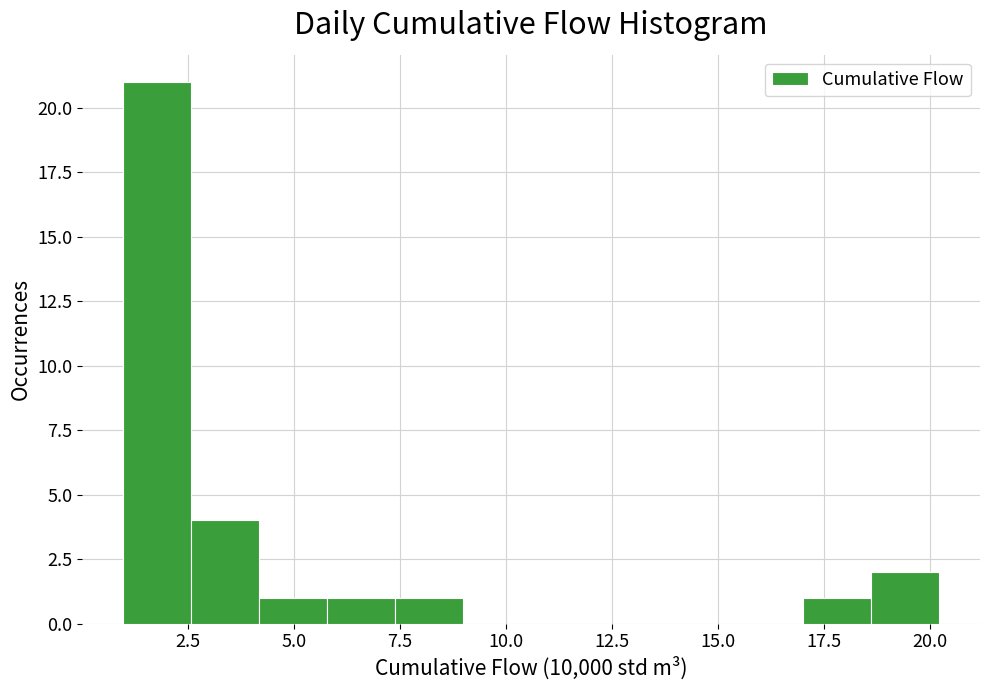

Read against the x-axis, roughly where is the centre of the tallest bar?

2.0